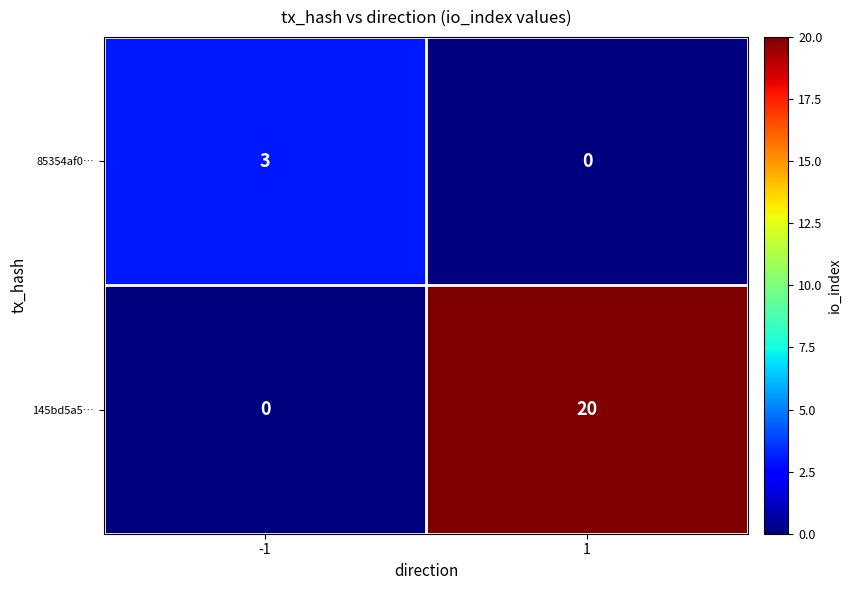

How many data points does each series have?

2